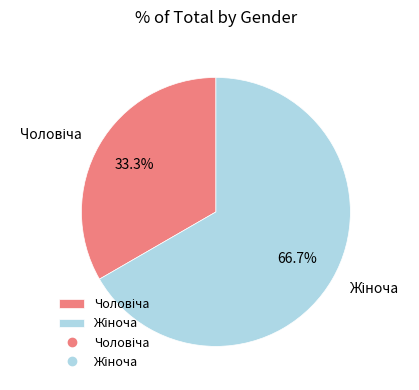

Which slice is the largest?

Жіноча